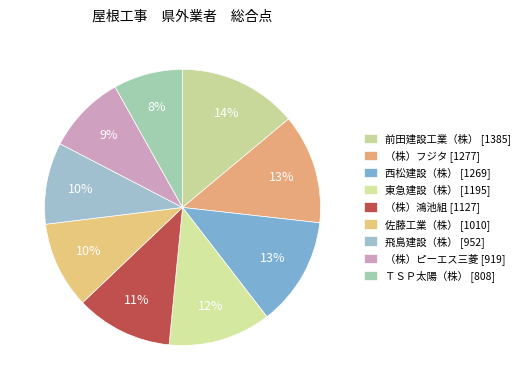

How many slices are in this pie chart?

9